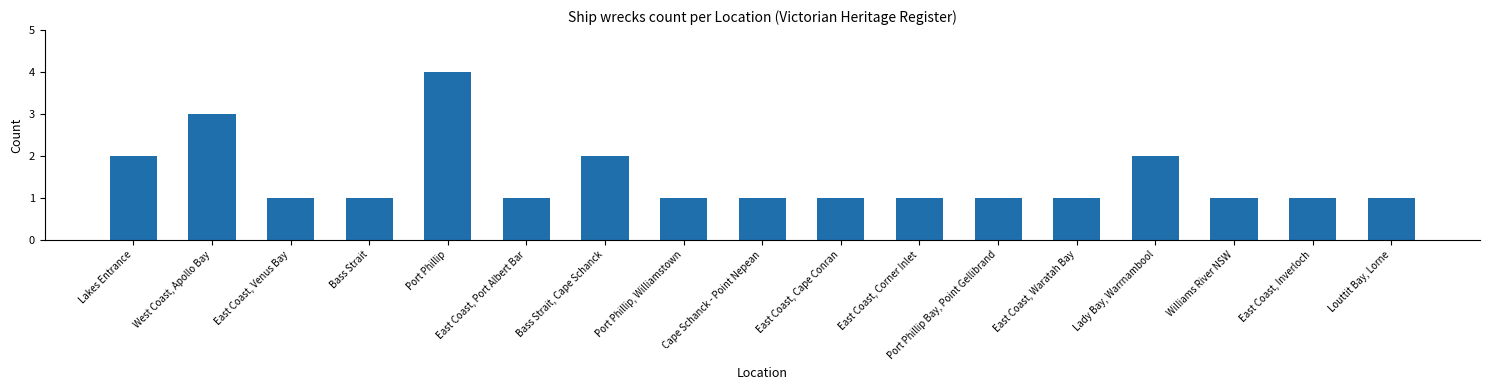

How many categories are shown in the chart?

17